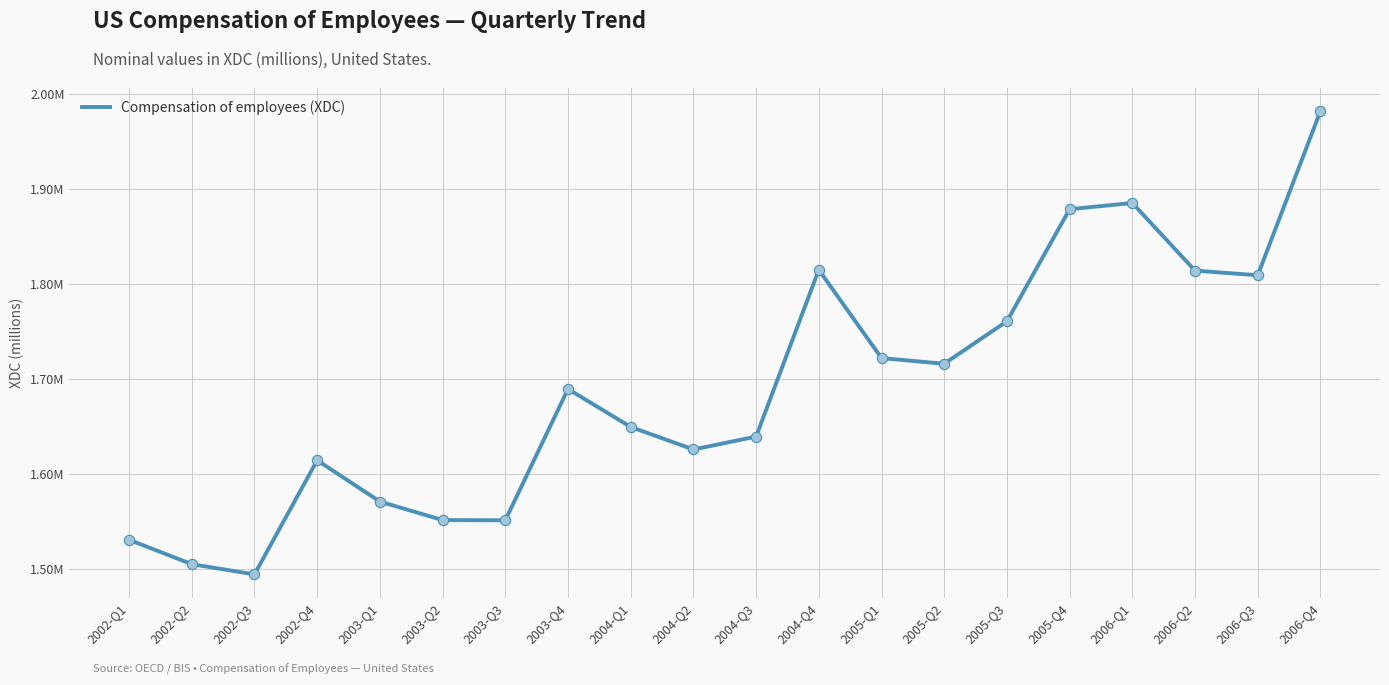

Which has a higher value, 2005-Q4 or 2003-Q3?

2005-Q4